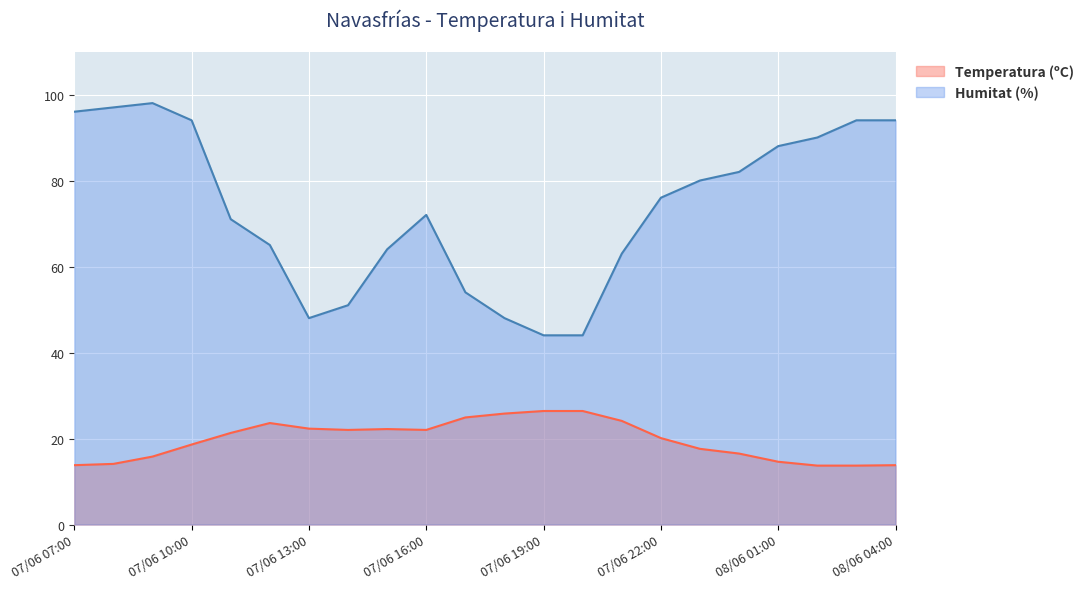

True or false: Humitat (%) and Temperatura (ºC) cross at least once.

False